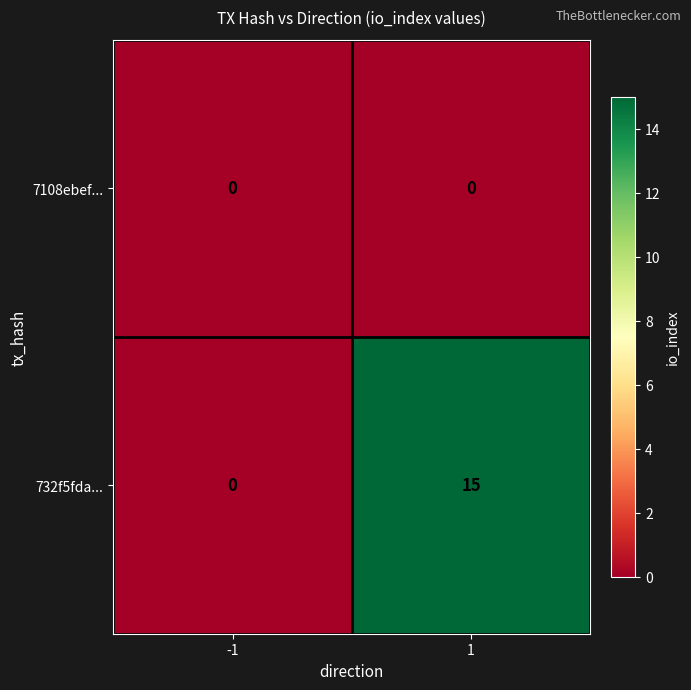

Reading right to left, transcribe all the data shown in this chart.

7108ebef...: 1=0	-1=0
732f5fda...: 1=15	-1=0